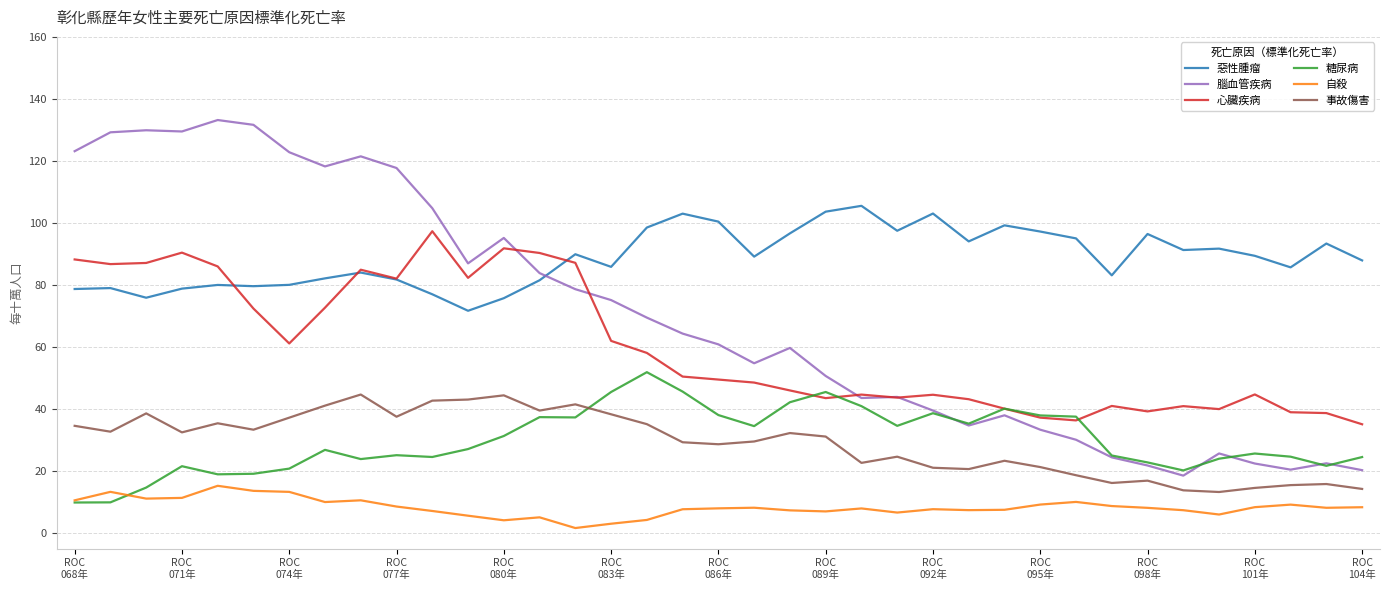

Which series has the largest total across all categories?

惡性腫瘤